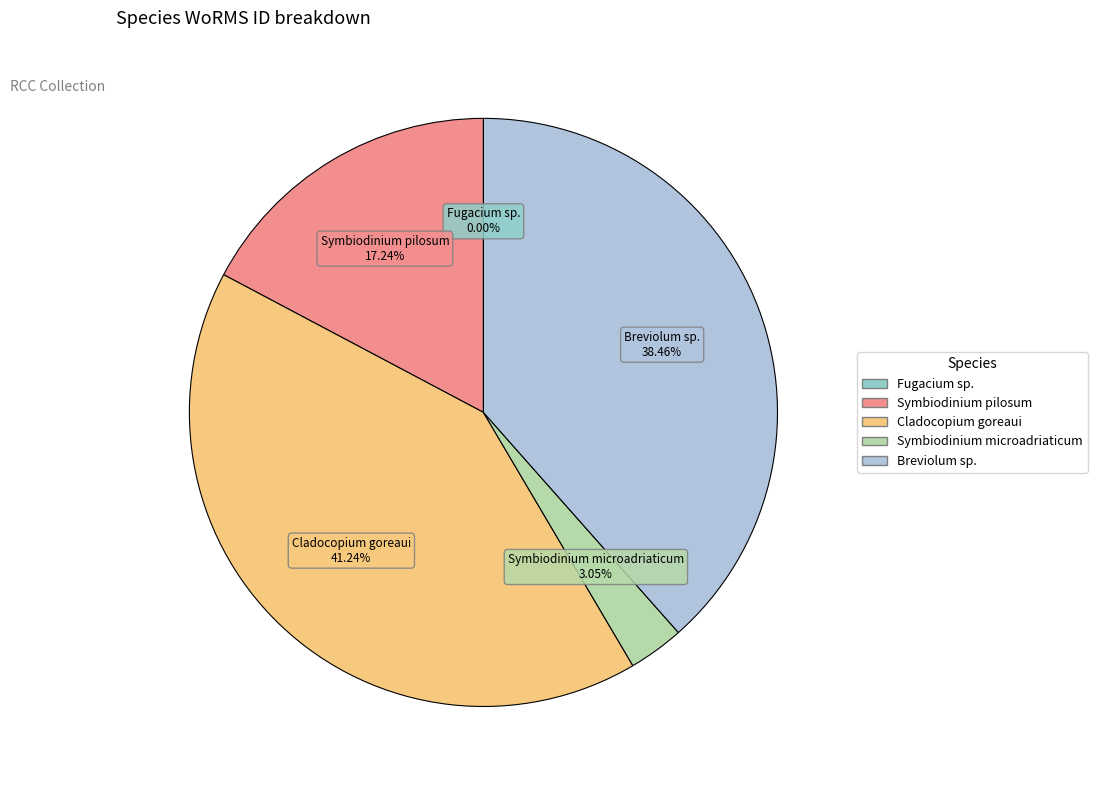

Between Cladocopium goreaui and Symbiodinium pilosum, which is larger?

Cladocopium goreaui